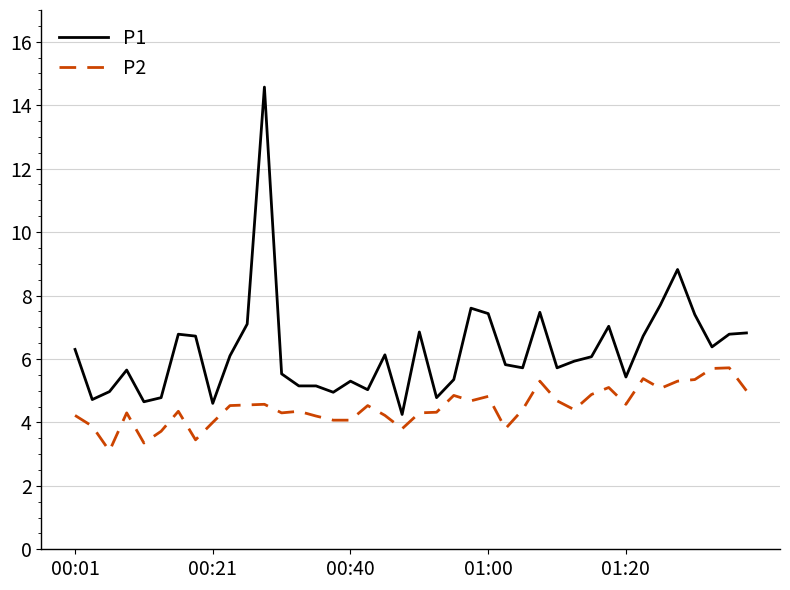

What is the greatest value displayed?

14.6